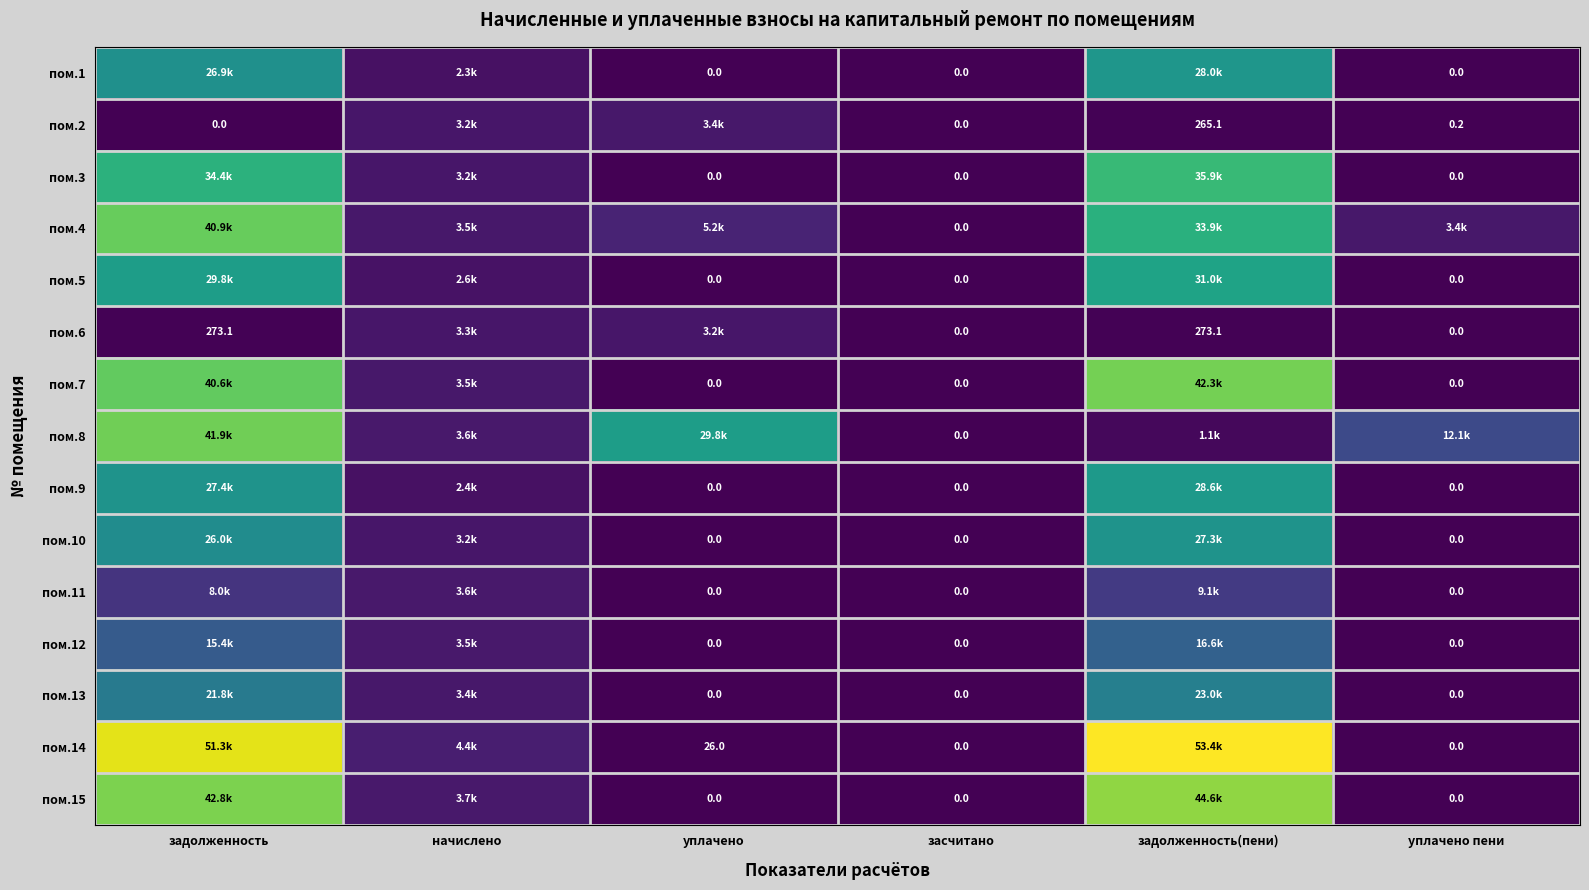

What is the highest value of the пом.11 series?

9063.1